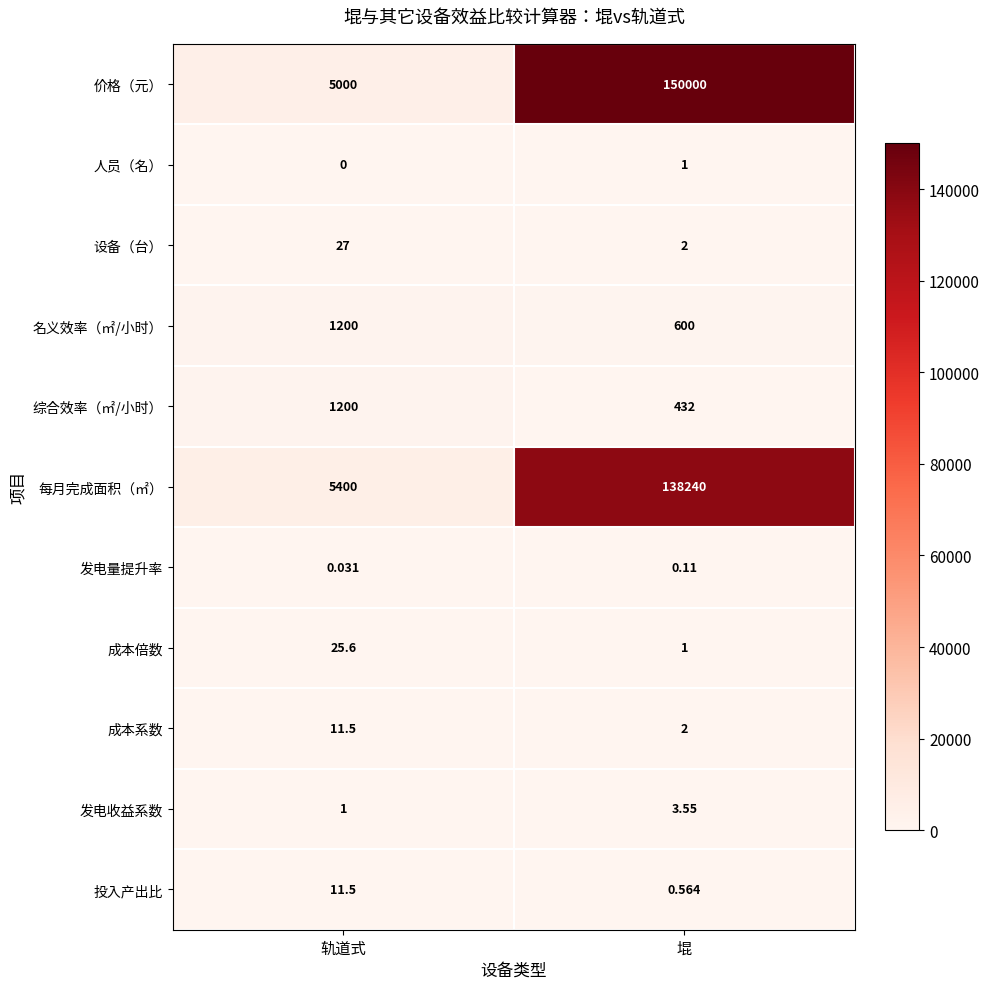

Which series has the widest spread of values?

价格（元）